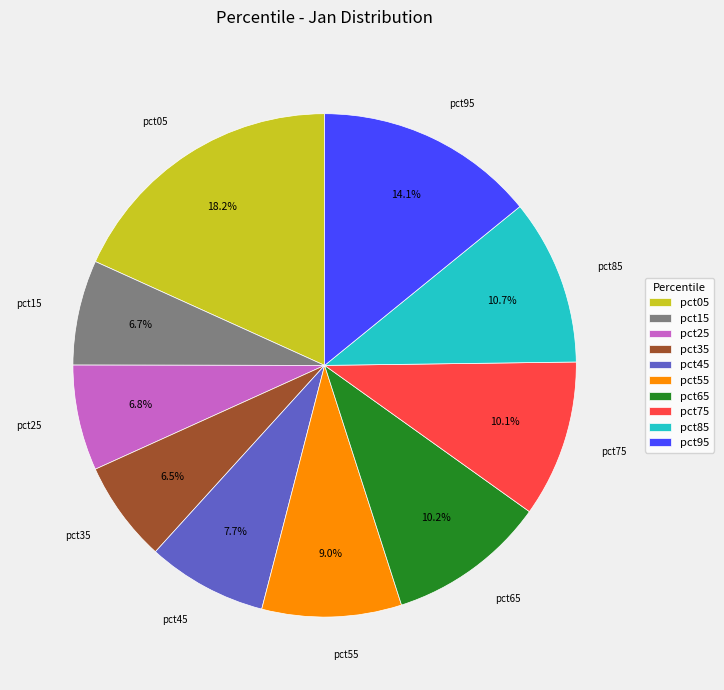

Is the sum of pct45 and pct75 greater than half?

No